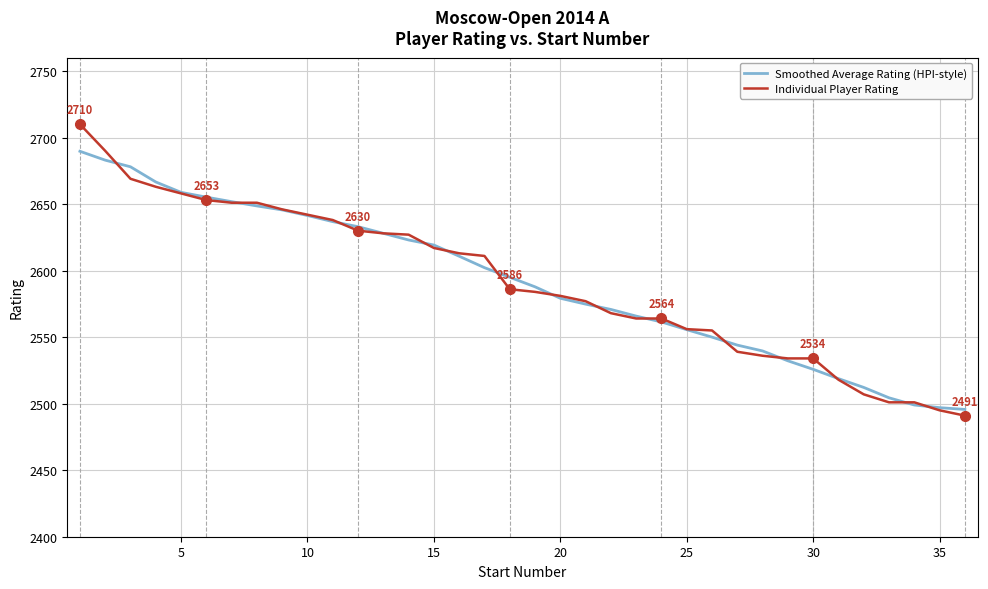

Which series has the widest spread of values?

Individual Player Rating